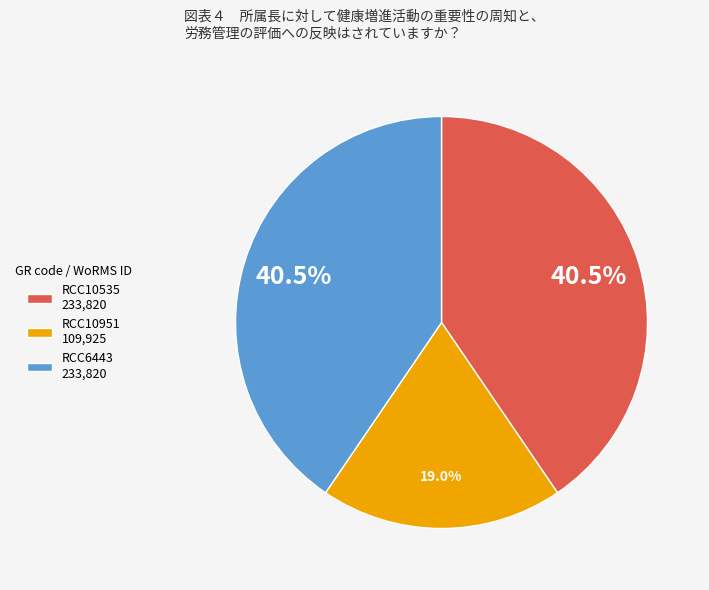

Is there a majority slice in this chart?

No